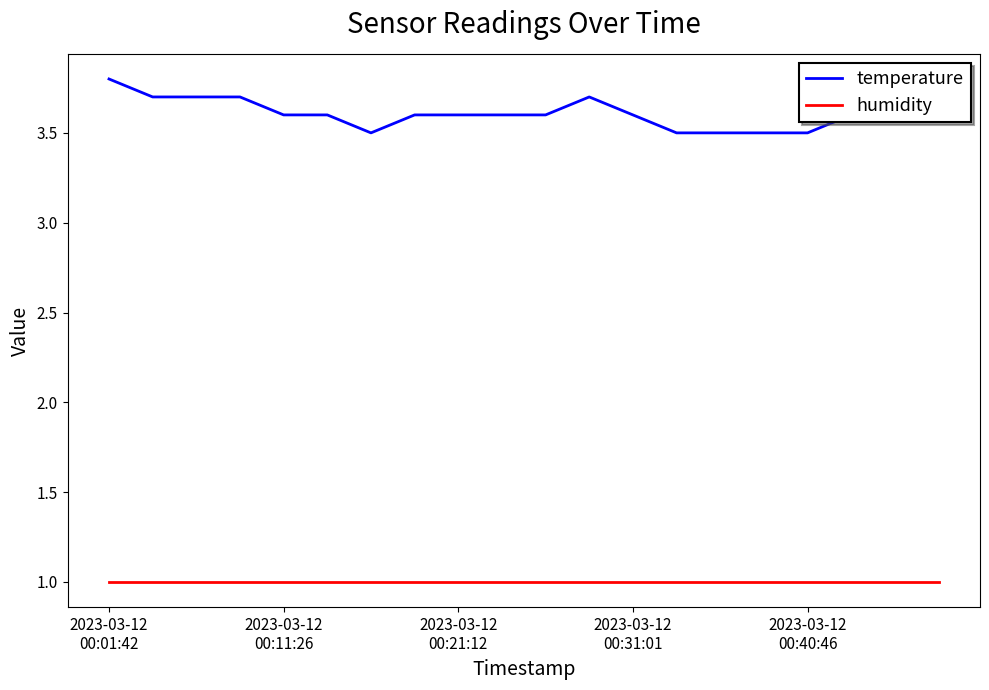

Reading right to left, extract all data points from this chart.

temperature: 3.6	3.6	3.6	3.5	3.5	3.5	3.5	3.6	3.7	3.6	3.6	3.6	3.6	3.5	3.6	3.6	3.7	3.7	3.7	3.8
humidity: 1.0	1.0	1.0	1.0	1.0	1.0	1.0	1.0	1.0	1.0	1.0	1.0	1.0	1.0	1.0	1.0	1.0	1.0	1.0	1.0